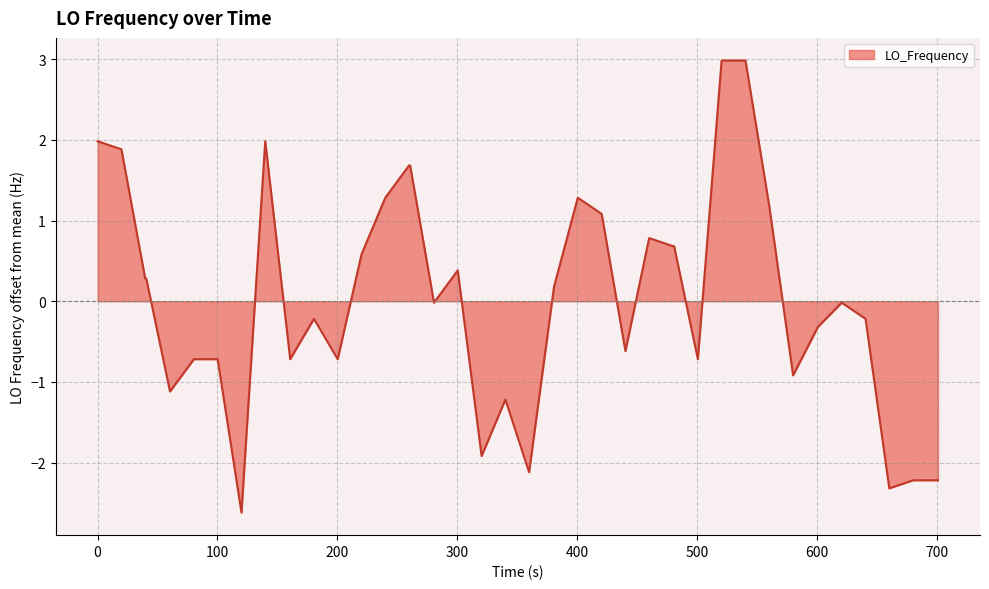

What is the difference between the maximum and minimum values?

5.6